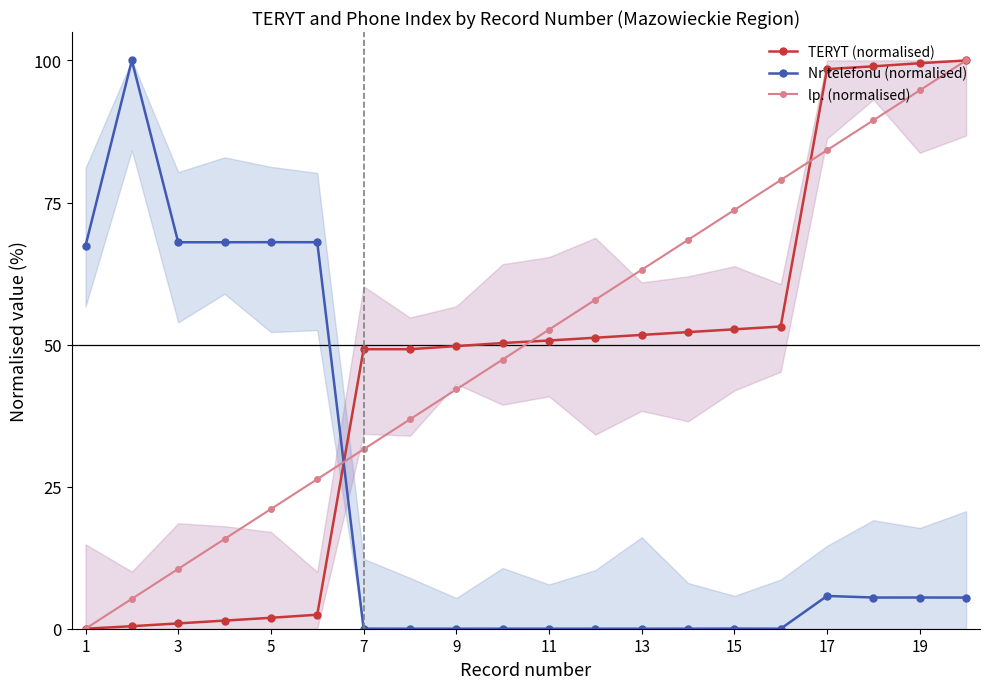

Which series has the largest total across all categories?

lp. (normalised)